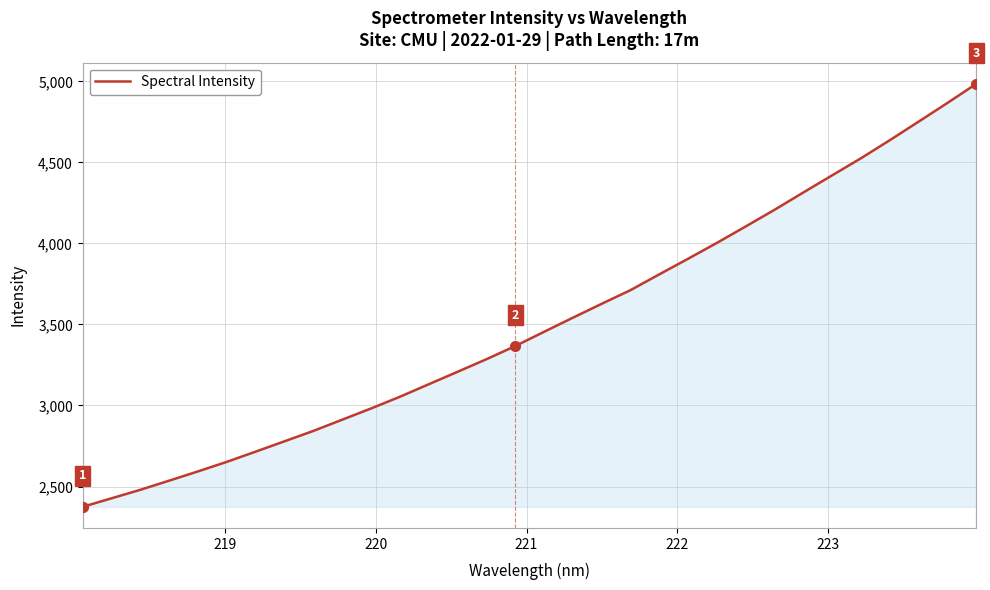

What is the average value?

3507.0